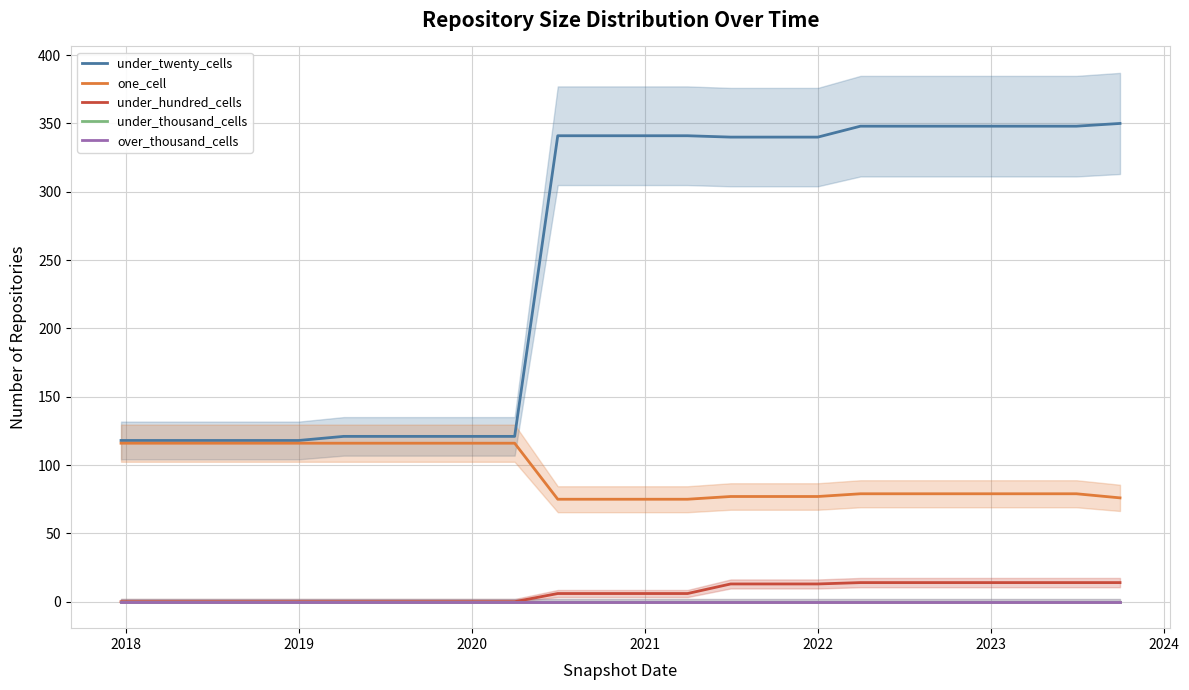

True or false: under_hundred_cells has a value of 3 at 11.

False